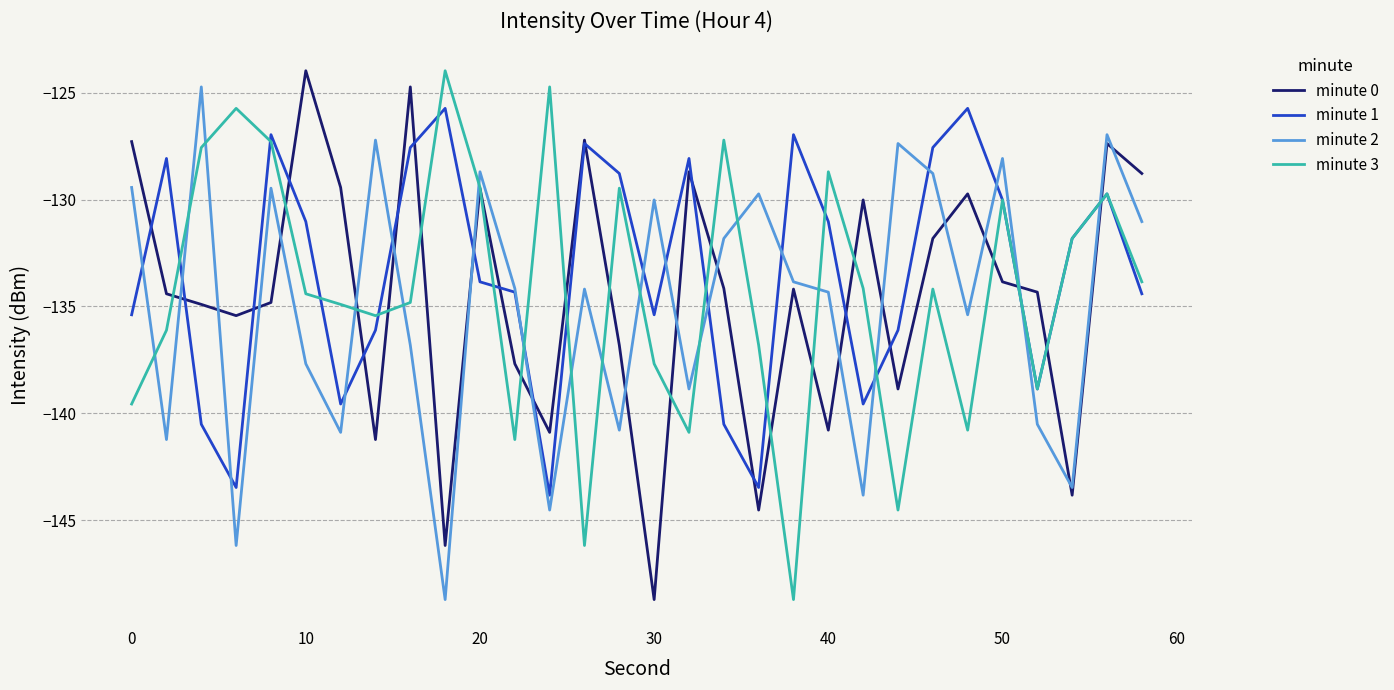

What is the difference between the maximum and second lowest values in the minute 3 series?

22.2